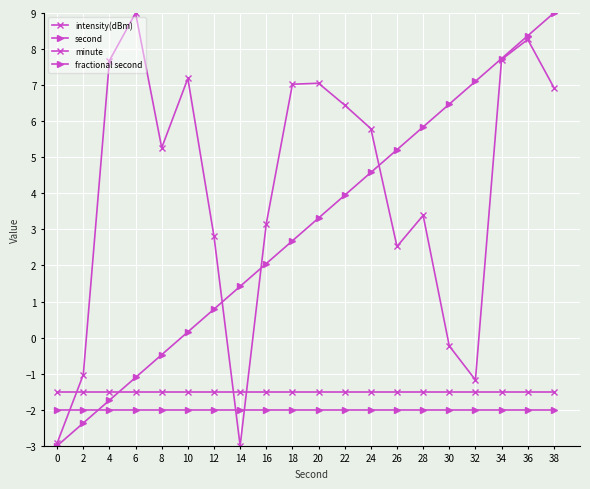

At which label is second closest to 3?

18